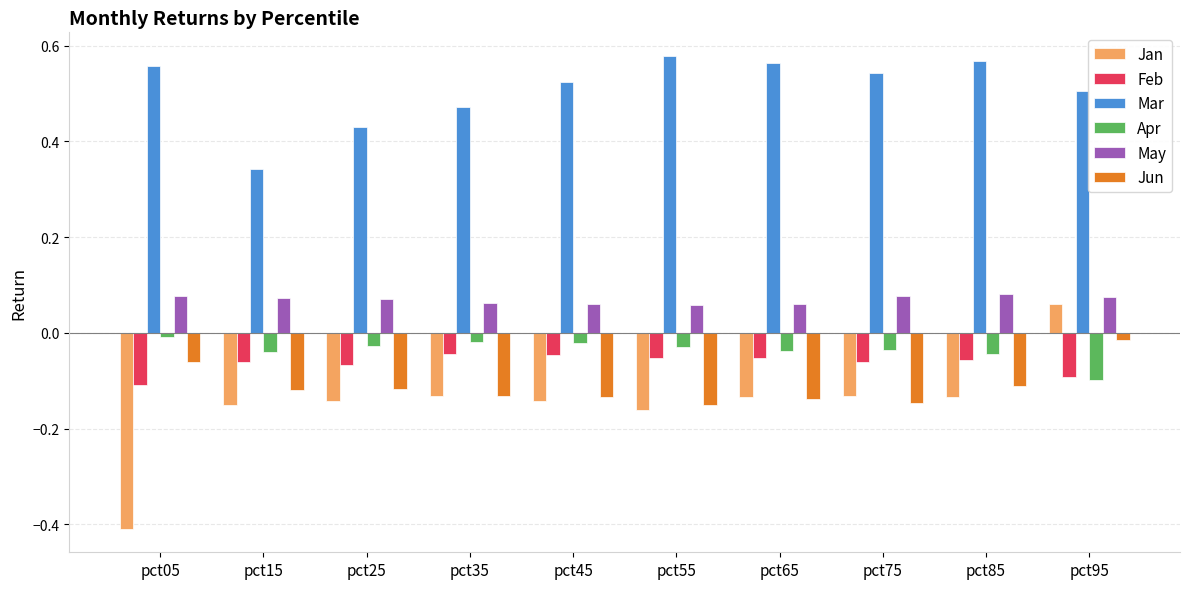

True or false: Mar has a value of 0.5 at pct95.

True